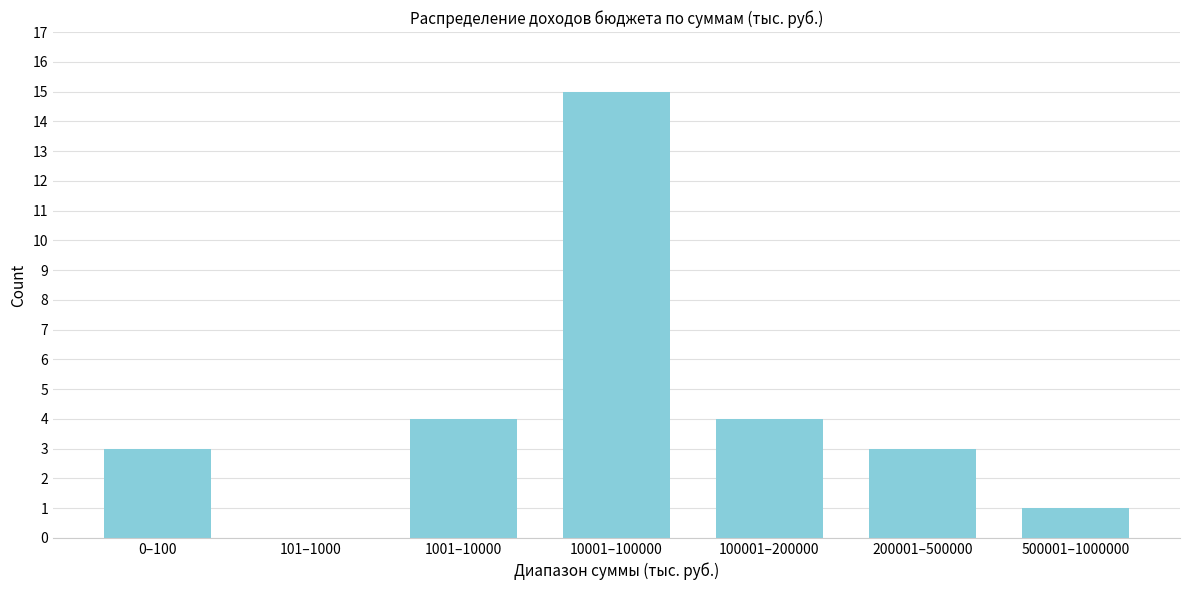

Reading right to left, transcribe all the data shown in this chart.

500001–1000000=1	200001–500000=3	100001–200000=4	10001–100000=15	1001–10000=4	101–1000=0	0–100=3